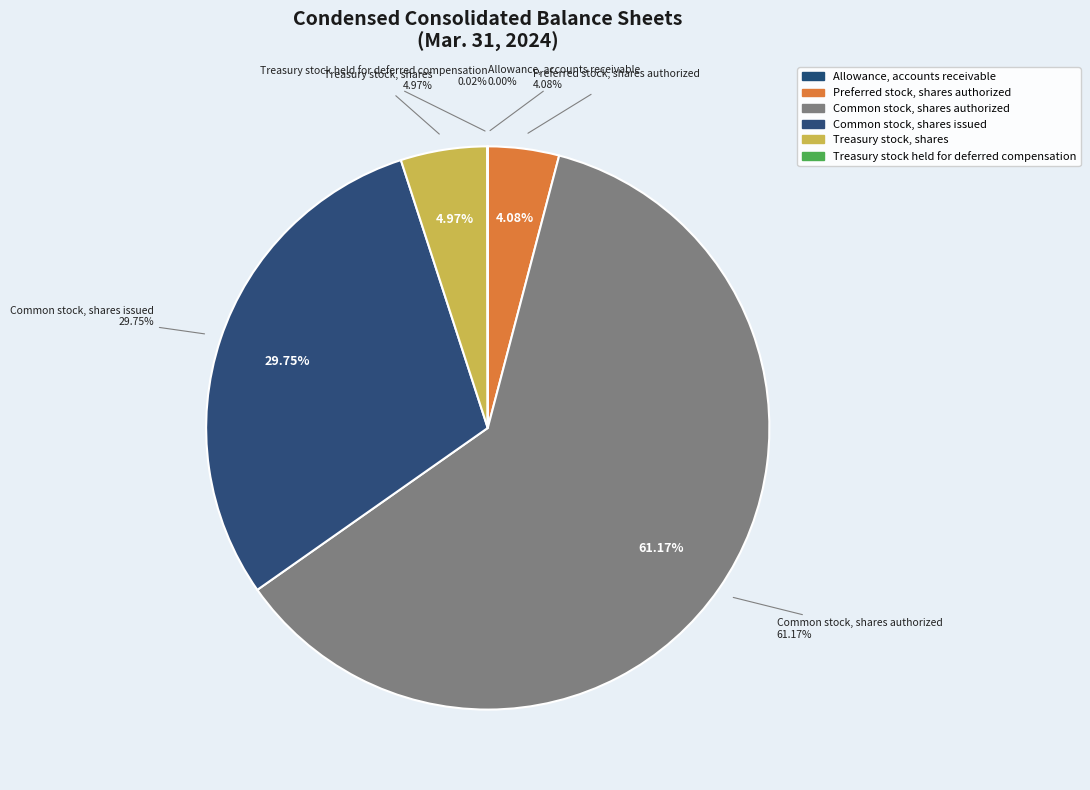

To the nearest percent, what is the difference between the Common stock, shares issued and Preferred stock, shares authorized slice percentages?

26%